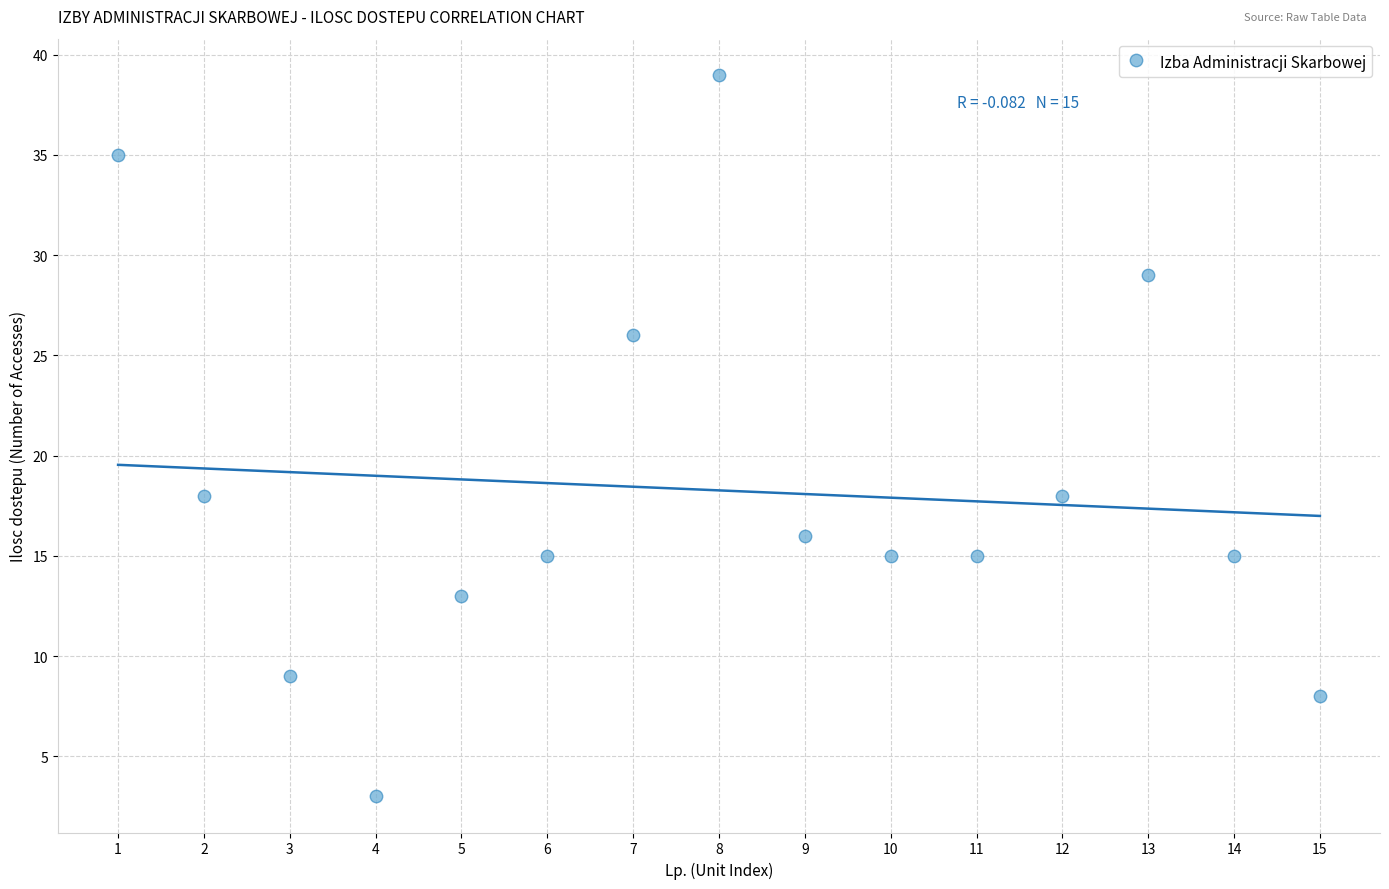

What is the range of Y values (max minus min)?

36